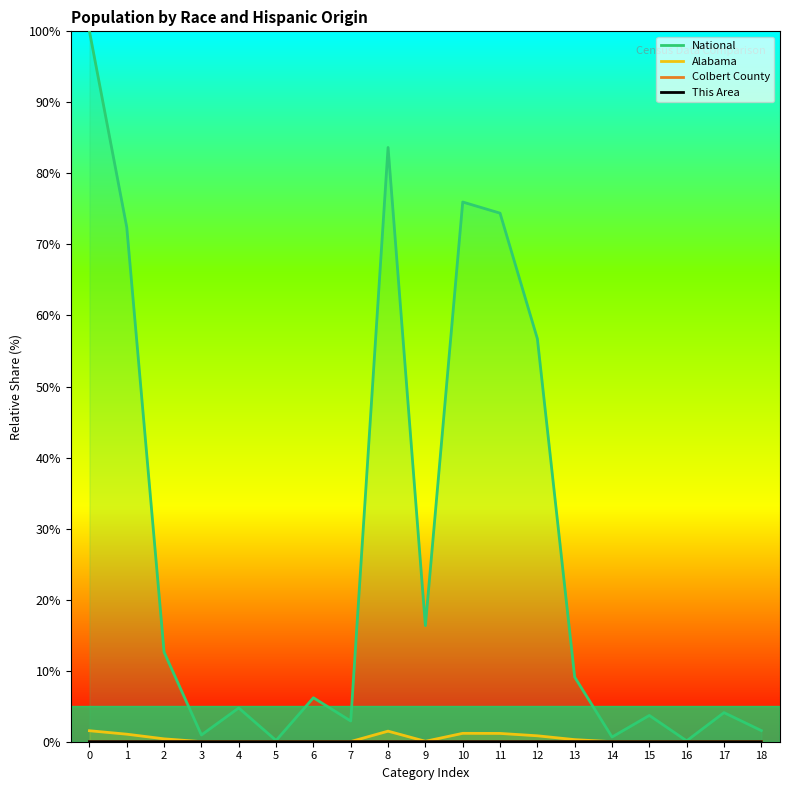

True or false: Alabama and Colbert County cross at least once.

False